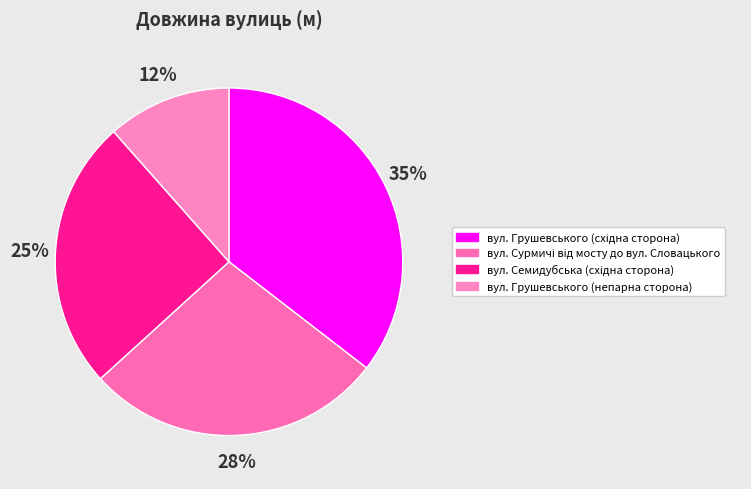

Does вул. Сурмичі від мосту до вул. Словацького account for over 50% of the chart?

No